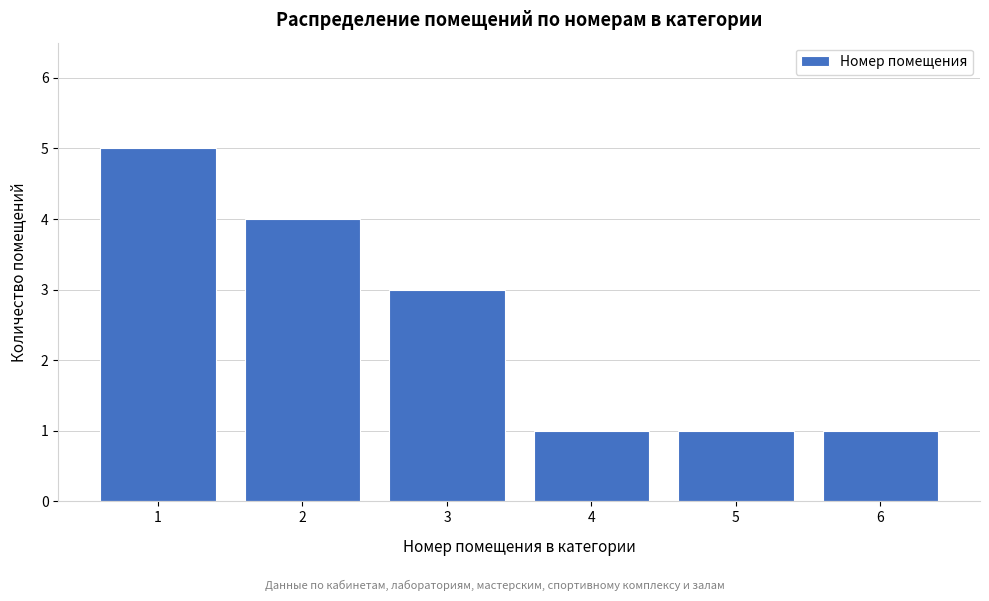

Reading left to right, what are all the values shown in this chart?

1=5	2=4	3=3	4=1	5=1	6=1